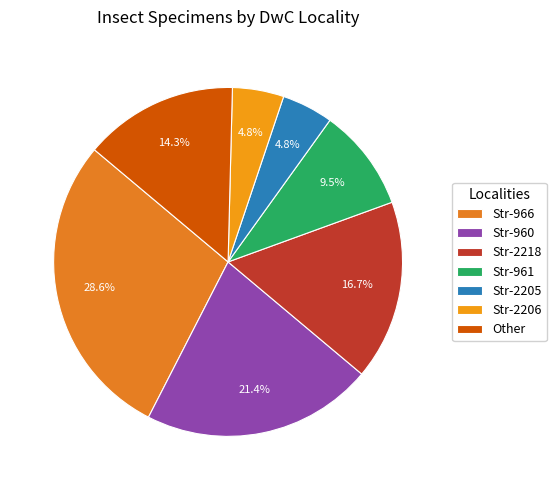

To the nearest percent, what is the average slice percentage?

14%